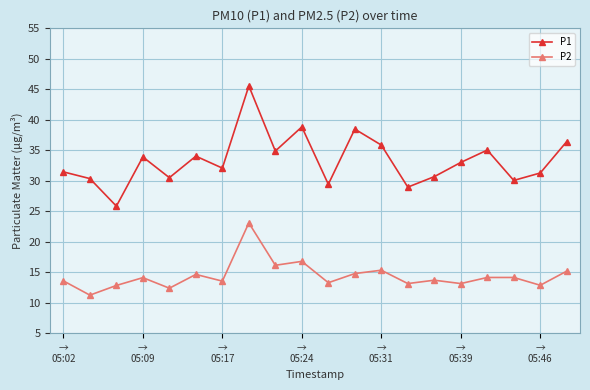

What is the sum of all P2 values?

287.8